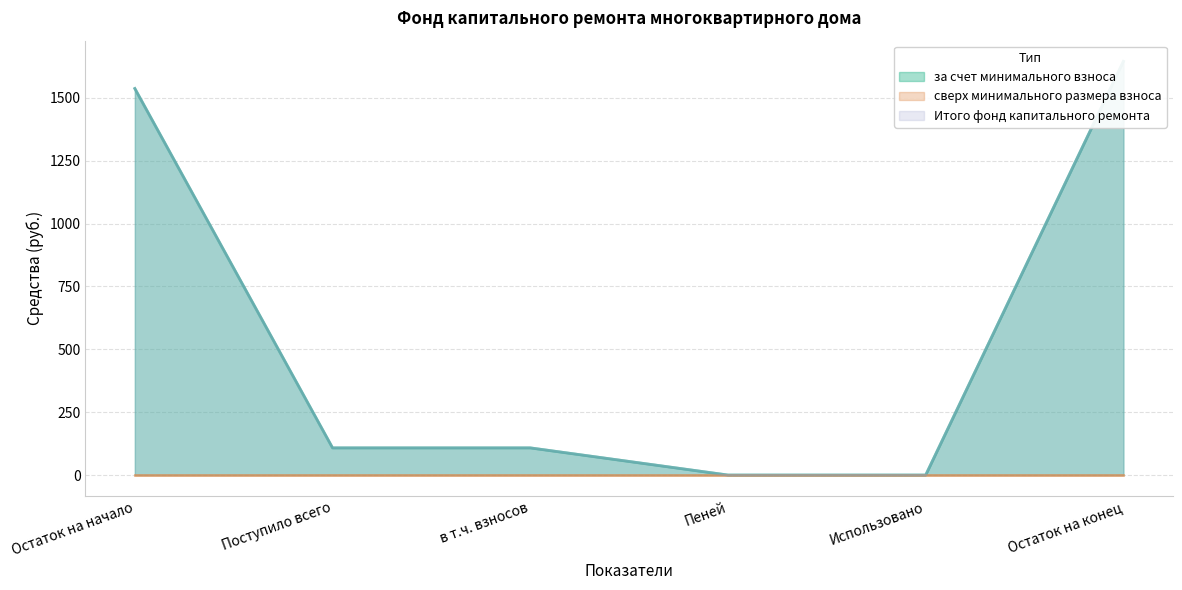

True or false: Итого фонд капитального ремонта has more than 2 points higher than both neighbors.

False